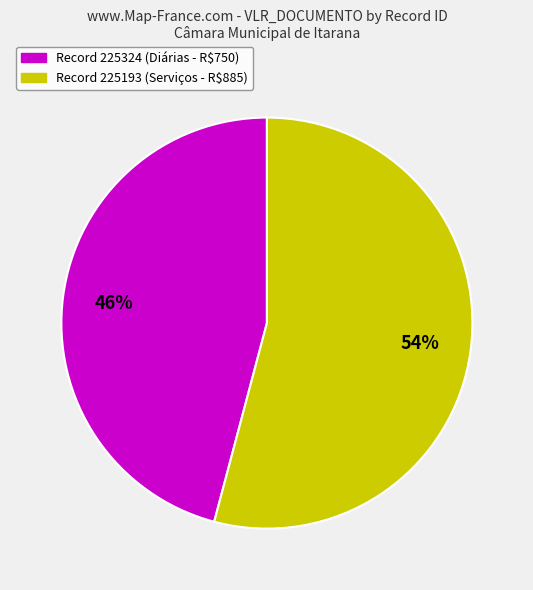

To the nearest percent, what is the average slice percentage?

50%